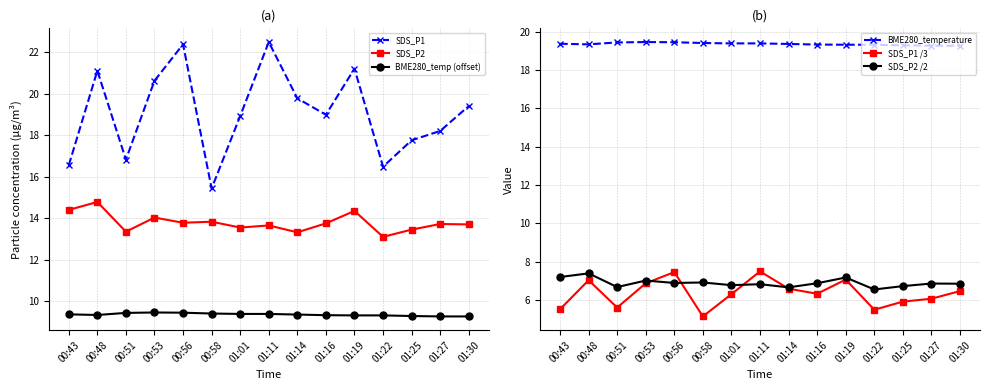

Between 01:14 and 01:22, which is larger?

01:14